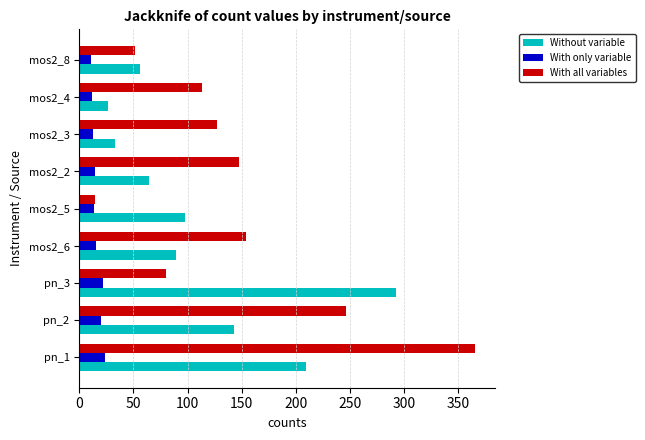

List the series in order of their overall mean, lowest first.

With only variable, Without variable, With all variables